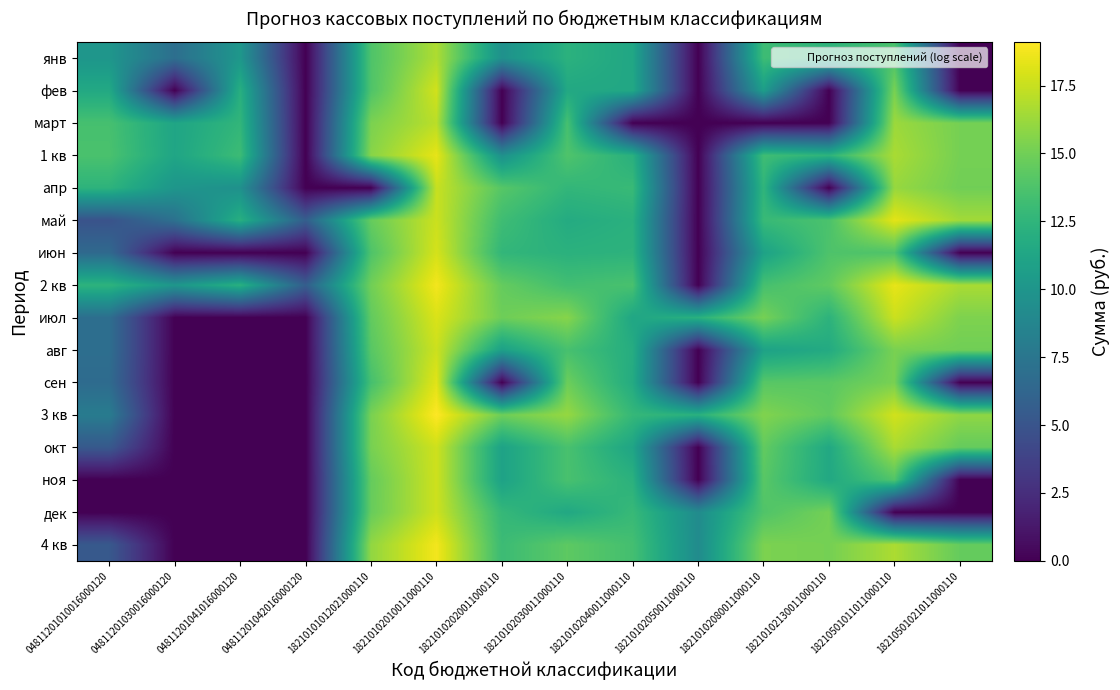

Reading left to right, transcribe all the data shown in this chart.

янв: 04811201010016000120=10.0	04811201030016000120=6.9	04811201041016000120=10.1	04811201042016000120=0.0	18210101012021000110=13.8	18210102010011000110=16.8	18210102020011000110=9.6	18210102030011000110=12.2	18210102040011000110=11.4	18210102050011000110=0.0	18210102080011000110=13.1	18210102130011000110=12.4	18210501011011000110=13.7	18210501021011000110=0.0
фев: 04811201010016000120=11.6	04811201030016000120=0.0	04811201041016000120=12.0	04811201042016000120=0.0	18210101012021000110=13.8	18210102010011000110=17.8	18210102020011000110=0.0	18210102030011000110=11.5	18210102040011000110=11.5	18210102050011000110=0.0	18210102080011000110=10.6	18210102130011000110=0.0	18210501011011000110=15.3	18210501021011000110=0.0
март: 04811201010016000120=13.5	04811201030016000120=11.2	04811201041016000120=12.6	04811201042016000120=0.0	18210101012021000110=15.3	18210102010011000110=17.1	18210102020011000110=0.0	18210102030011000110=13.5	18210102040011000110=0.0	18210102050011000110=0.0	18210102080011000110=0.0	18210102130011000110=0.0	18210501011011000110=16.3	18210501021011000110=15.1
1 кв: 04811201010016000120=13.7	04811201030016000120=11.3	04811201041016000120=13.1	04811201042016000120=0.0	18210101012021000110=15.7	18210102010011000110=18.4	18210102020011000110=9.6	18210102030011000110=13.8	18210102040011000110=12.1	18210102050011000110=0.0	18210102080011000110=13.2	18210102130011000110=12.4	18210501011011000110=16.6	18210501021011000110=15.1
апр: 04811201010016000120=12.4	04811201030016000120=10.0	04811201041016000120=9.6	04811201042016000120=0.0	18210101012021000110=0.0	18210102010011000110=17.5	18210102020011000110=14.1	18210102030011000110=12.6	18210102040011000110=12.9	18210102050011000110=0.0	18210102080011000110=12.5	18210102130011000110=0.0	18210501011011000110=16.1	18210501021011000110=15.0
май: 04811201010016000120=4.9	04811201030016000120=7.1	04811201041016000120=12.0	04811201042016000120=5.7	18210101012021000110=14.6	18210102010011000110=17.6	18210102020011000110=13.2	18210102030011000110=11.7	18210102040011000110=12.1	18210102050011000110=0.0	18210102080011000110=12.9	18210102130011000110=13.7	18210501011011000110=18.3	18210501021011000110=16.4
июн: 04811201010016000120=6.6	04811201030016000120=0.0	04811201041016000120=0.0	04811201042016000120=0.0	18210101012021000110=13.8	18210102010011000110=17.9	18210102020011000110=12.6	18210102030011000110=12.2	18210102040011000110=12.3	18210102050011000110=0.0	18210102080011000110=11.0	18210102130011000110=13.8	18210501011011000110=13.8	18210501021011000110=0.0
2 кв: 04811201010016000120=12.4	04811201030016000120=10.1	04811201041016000120=12.1	04811201042016000120=5.7	18210101012021000110=15.0	18210102010011000110=18.8	18210102020011000110=14.6	18210102030011000110=13.3	18210102040011000110=13.6	18210102050011000110=0.0	18210102080011000110=13.5	18210102130011000110=14.4	18210501011011000110=18.4	18210501021011000110=16.7
июл: 04811201010016000120=6.9	04811201030016000120=0.0	04811201041016000120=0.0	04811201042016000120=0.0	18210101012021000110=14.5	18210102010011000110=18.0	18210102020011000110=14.9	18210102030011000110=15.6	18210102040011000110=11.3	18210102050011000110=12.2	18210102080011000110=15.2	18210102130011000110=12.3	18210501011011000110=17.6	18210501021011000110=15.4
авг: 04811201010016000120=6.9	04811201030016000120=0.0	04811201041016000120=0.0	04811201042016000120=0.0	18210101012021000110=14.1	18210102010011000110=17.6	18210102020011000110=10.8	18210102030011000110=13.5	18210102040011000110=11.8	18210102050011000110=0.0	18210102080011000110=11.0	18210102130011000110=11.7	18210501011011000110=15.3	18210501021011000110=15.0
сен: 04811201010016000120=6.7	04811201030016000120=0.0	04811201041016000120=0.0	04811201042016000120=0.0	18210101012021000110=13.5	18210102010011000110=18.3	18210102020011000110=0.0	18210102030011000110=14.8	18210102040011000110=11.7	18210102050011000110=0.0	18210102080011000110=14.1	18210102130011000110=14.2	18210501011011000110=15.2	18210501021011000110=0.0
3 кв: 04811201010016000120=7.9	04811201030016000120=0.0	04811201041016000120=0.0	04811201042016000120=0.0	18210101012021000110=15.2	18210102010011000110=19.1	18210102020011000110=14.9	18210102030011000110=16.1	18210102040011000110=12.8	18210102050011000110=12.2	18210102080011000110=15.5	18210102130011000110=14.4	18210501011011000110=17.8	18210501021011000110=15.9
окт: 04811201010016000120=5.3	04811201030016000120=0.0	04811201041016000120=0.0	04811201042016000120=0.0	18210101012021000110=15.2	18210102010011000110=17.7	18210102020011000110=11.0	18210102030011000110=13.6	18210102040011000110=11.2	18210102050011000110=0.0	18210102080011000110=14.5	18210102130011000110=11.5	18210501011011000110=16.7	18210501021011000110=14.6
ноя: 04811201010016000120=0.0	04811201030016000120=0.0	04811201041016000120=0.0	04811201042016000120=0.0	18210101012021000110=14.6	18210102010011000110=17.7	18210102020011000110=11.0	18210102030011000110=13.6	18210102040011000110=12.2	18210102050011000110=0.0	18210102080011000110=14.2	18210102130011000110=11.5	18210501011011000110=13.9	18210501021011000110=0.0
дек: 04811201010016000120=0.0	04811201030016000120=0.0	04811201041016000120=0.0	04811201042016000120=0.0	18210101012021000110=14.7	18210102010011000110=17.7	18210102020011000110=12.8	18210102030011000110=11.5	18210102040011000110=12.9	18210102050011000110=9.2	18210102080011000110=13.9	18210102130011000110=15.1	18210501011011000110=0.0	18210501021011000110=0.0
4 кв: 04811201010016000120=5.3	04811201030016000120=0.0	04811201041016000120=0.0	04811201042016000120=0.0	18210101012021000110=16.0	18210102010011000110=18.8	18210102020011000110=13.1	18210102030011000110=14.3	18210102040011000110=13.4	18210102050011000110=9.2	18210102080011000110=15.3	18210102130011000110=15.1	18210501011011000110=16.7	18210501021011000110=14.6